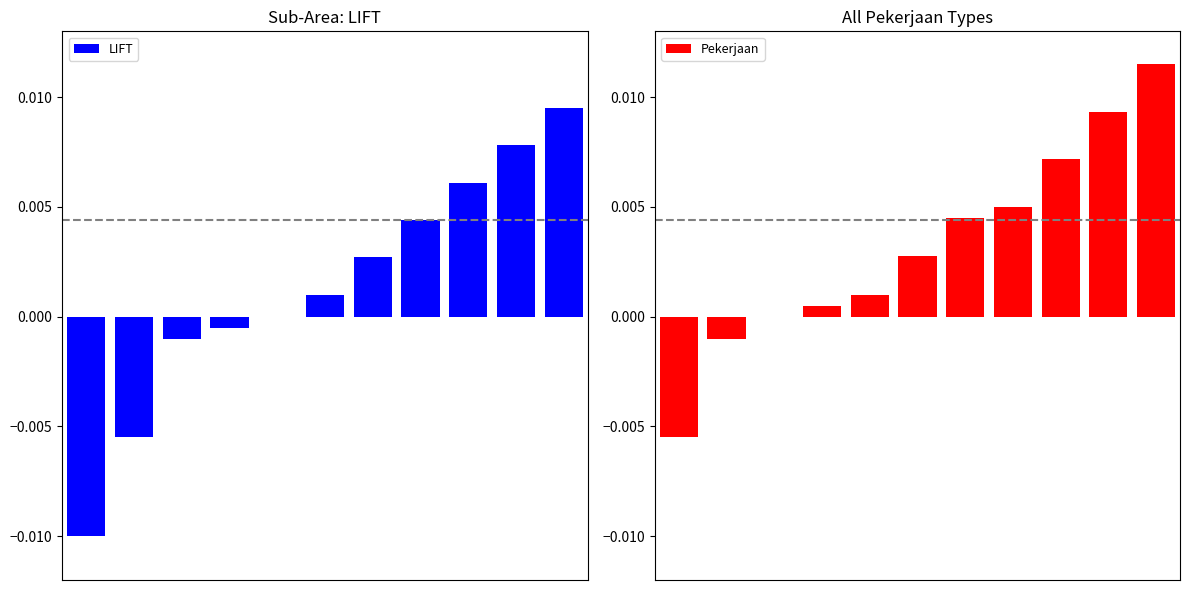

Between 2 and 4, which is larger?

4